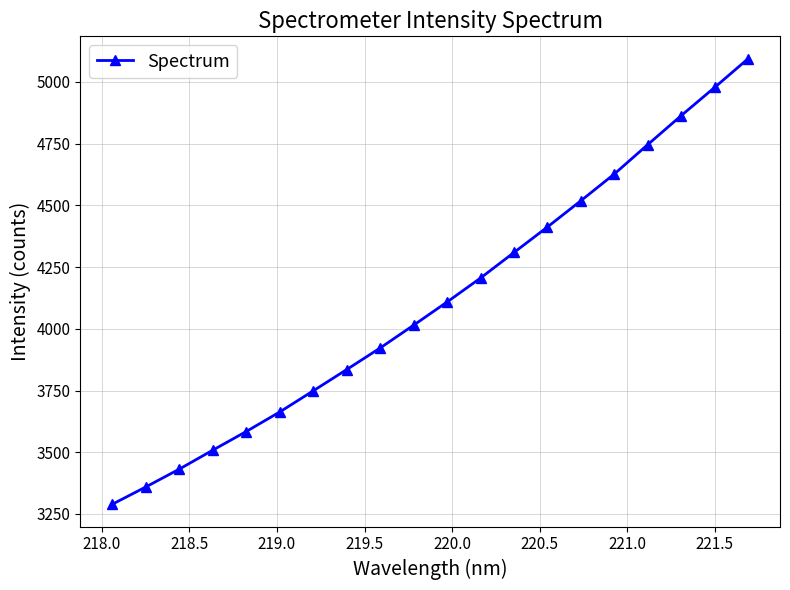

True or false: the data has more than 2 interior local peaks.

False